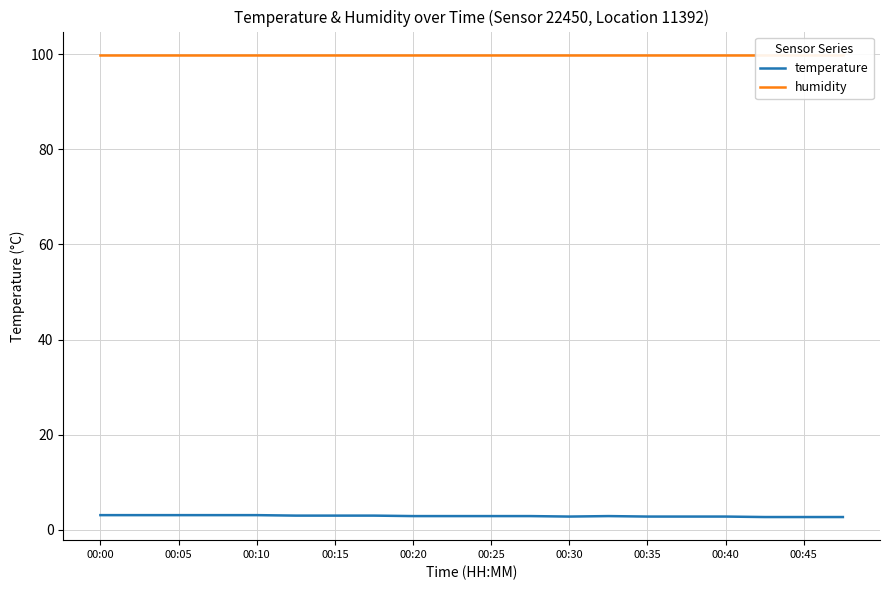

Is it true that temperature equals 2.8 at 00:40?

True